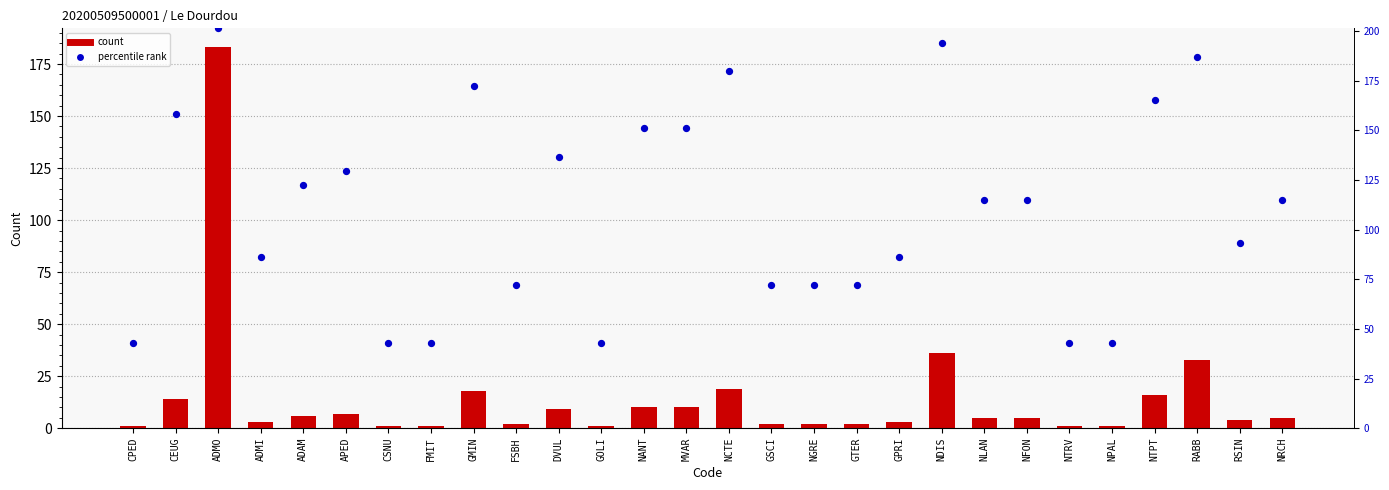

At how many categories does at least one series exceed 10?

28